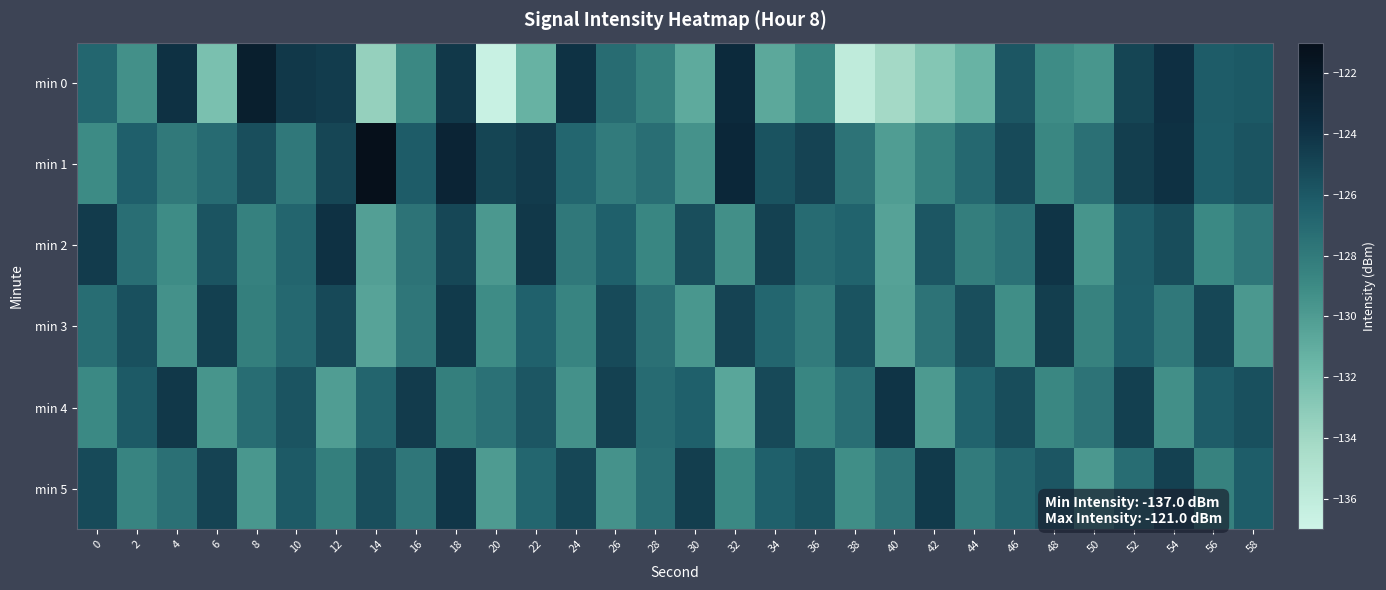

Which series changed the most between 4 and 20?

min 0